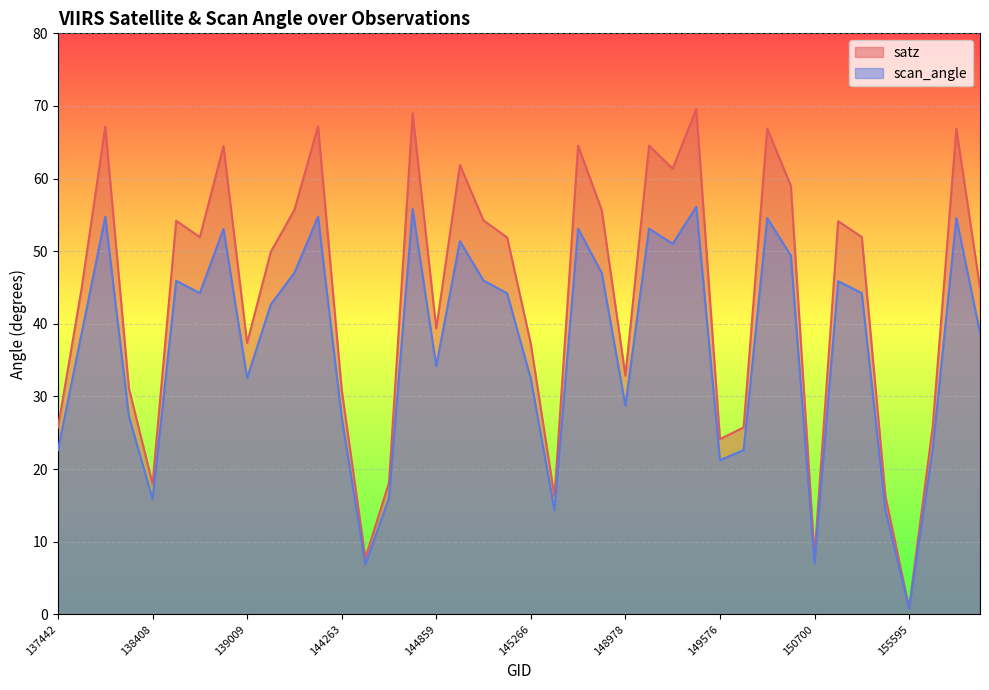

How many interior local valleys does the satz (line) series have?

11